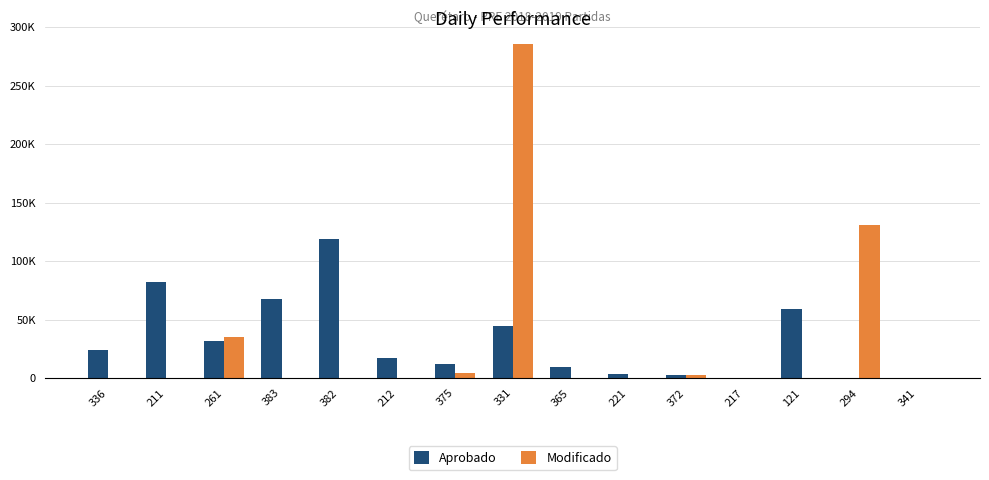

Are the bars grouped side by side (vs. stacked)?

Yes